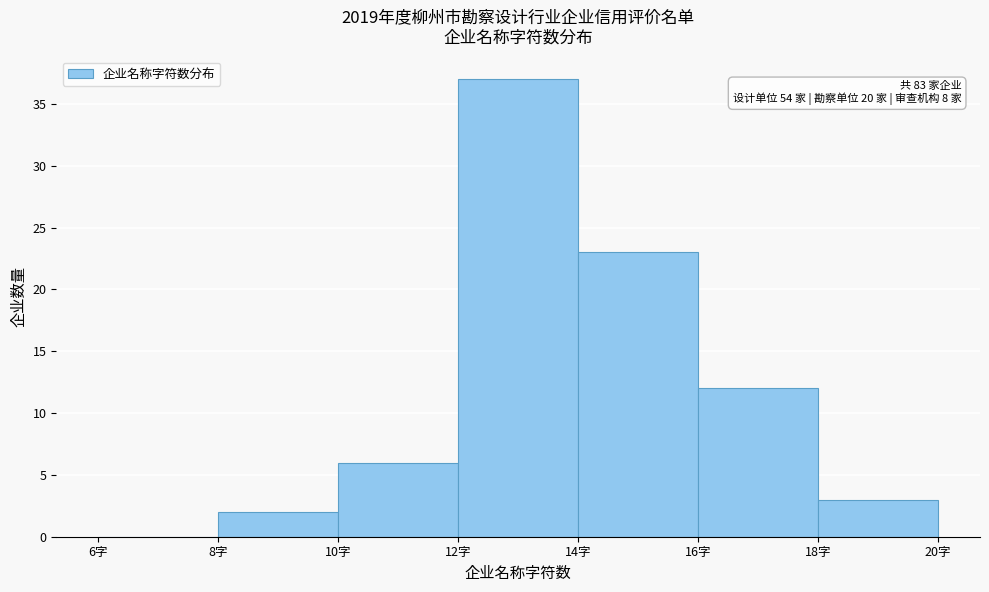

Which range on the x-axis has the tallest bar?

12 to 14